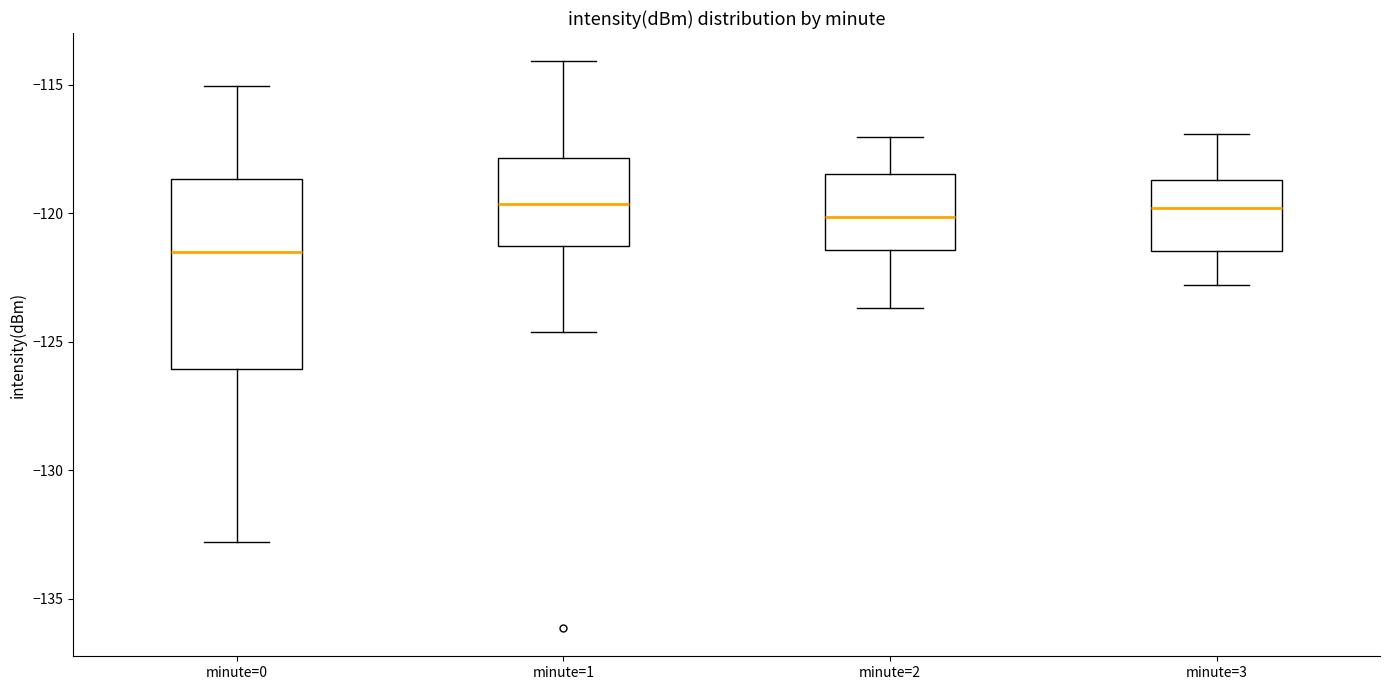

Which box is the tallest, from its lower edge to its upper edge?

minute=0